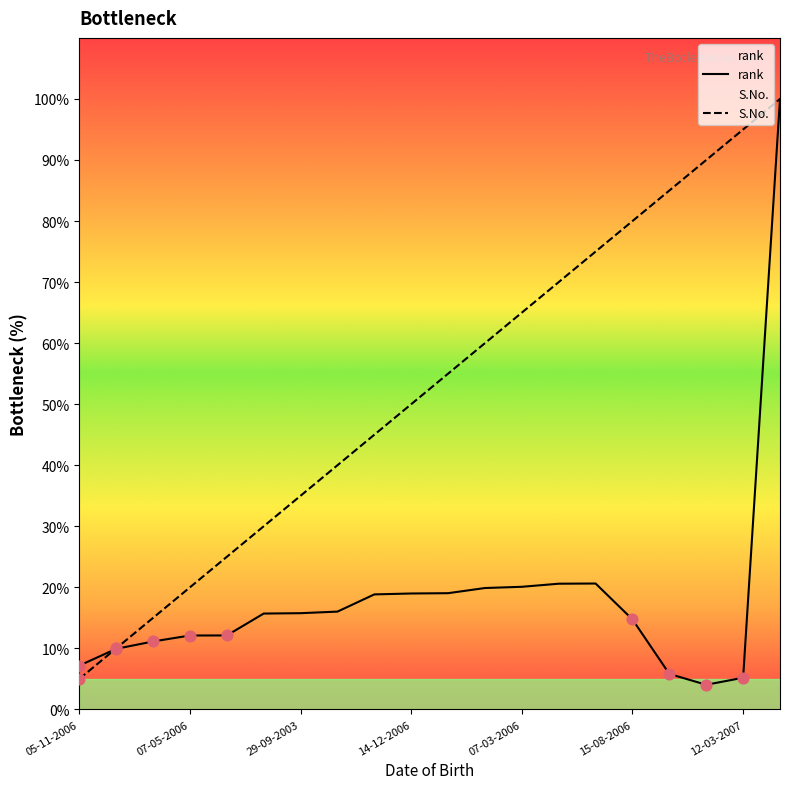

What are all the series names shown in the legend?

S.No., rank